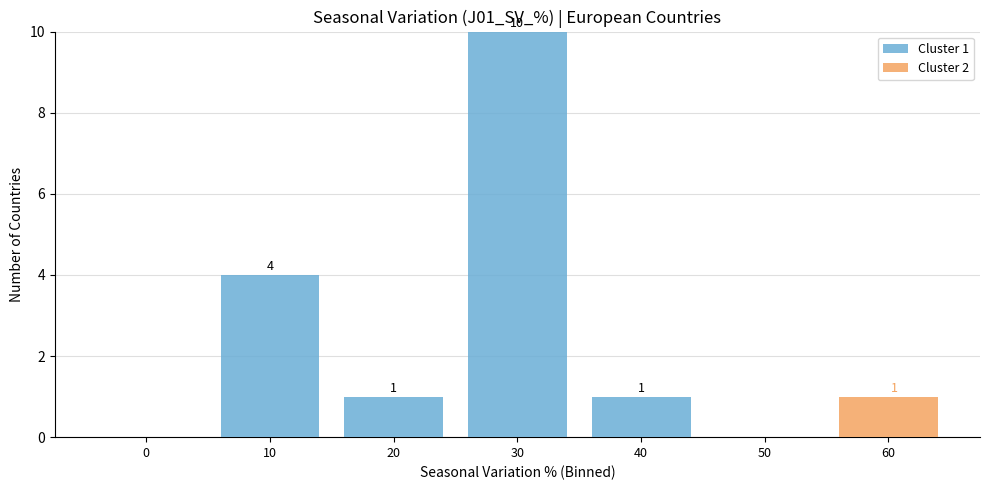

Reading right to left, list the values for the Cluster 1 series.

60=0	50=0	40=1	30=10	20=1	10=4	0=0